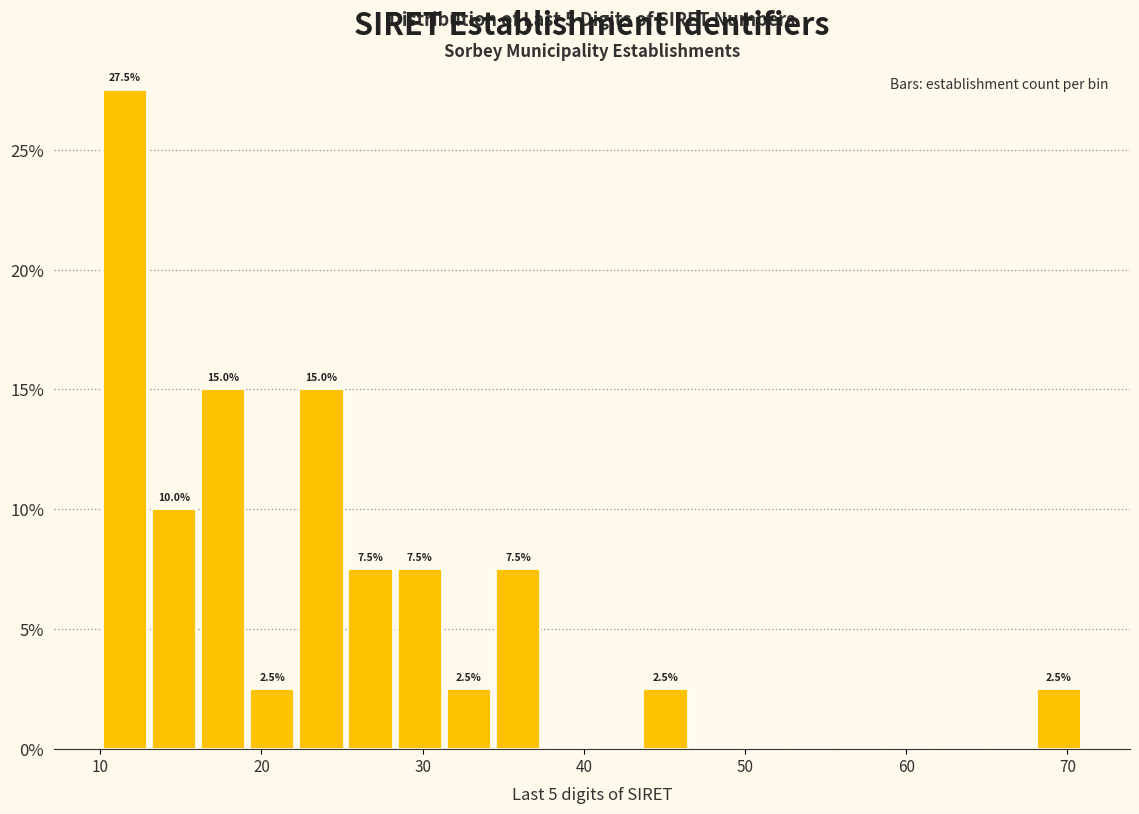

Read against the x-axis, roughly where is the centre of the tallest bar?

12